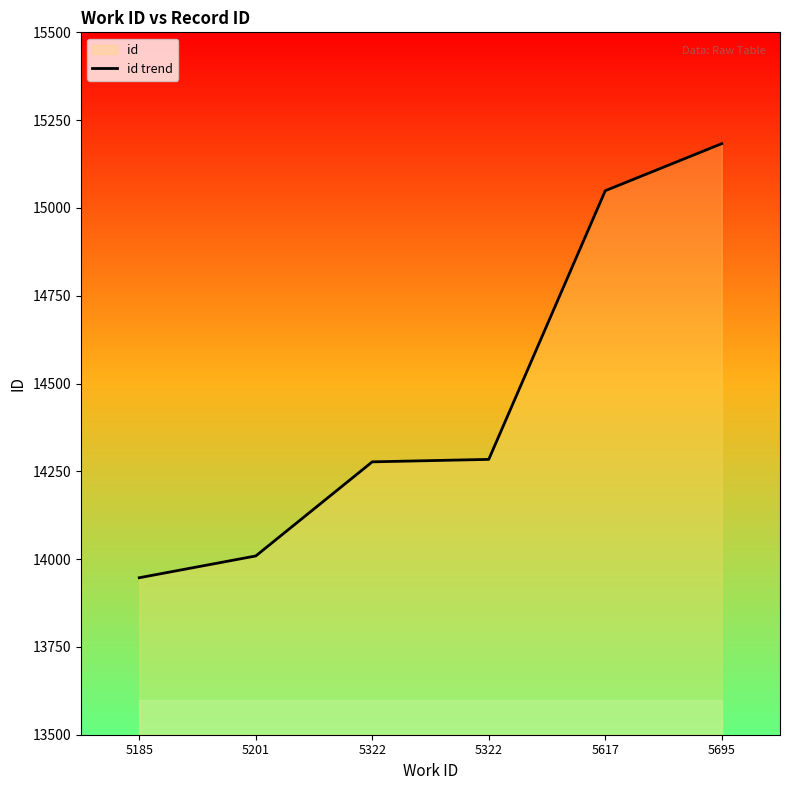

Reading left to right, list all the values displayed in this chart.

13947	14009	14277	14284	15049	15183